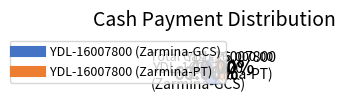

How many slices are in this pie chart?

2